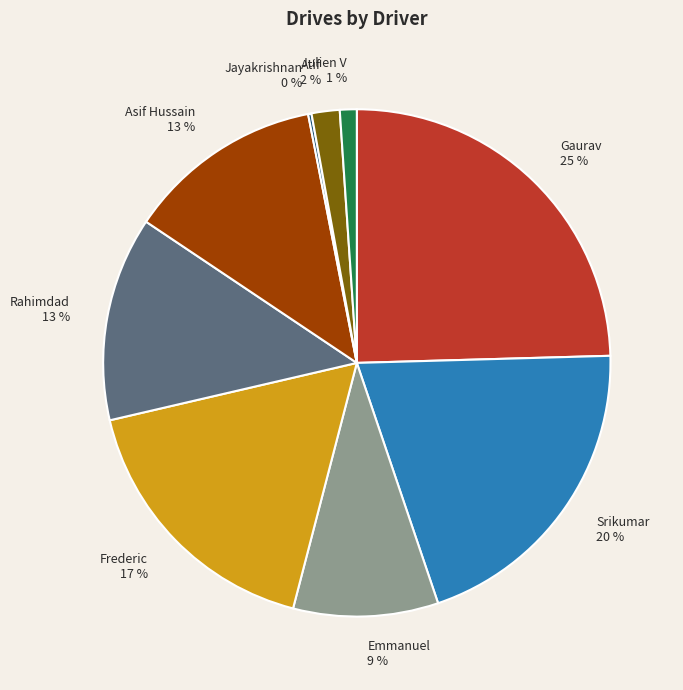

What is the largest slice in the pie chart?

Gaurav